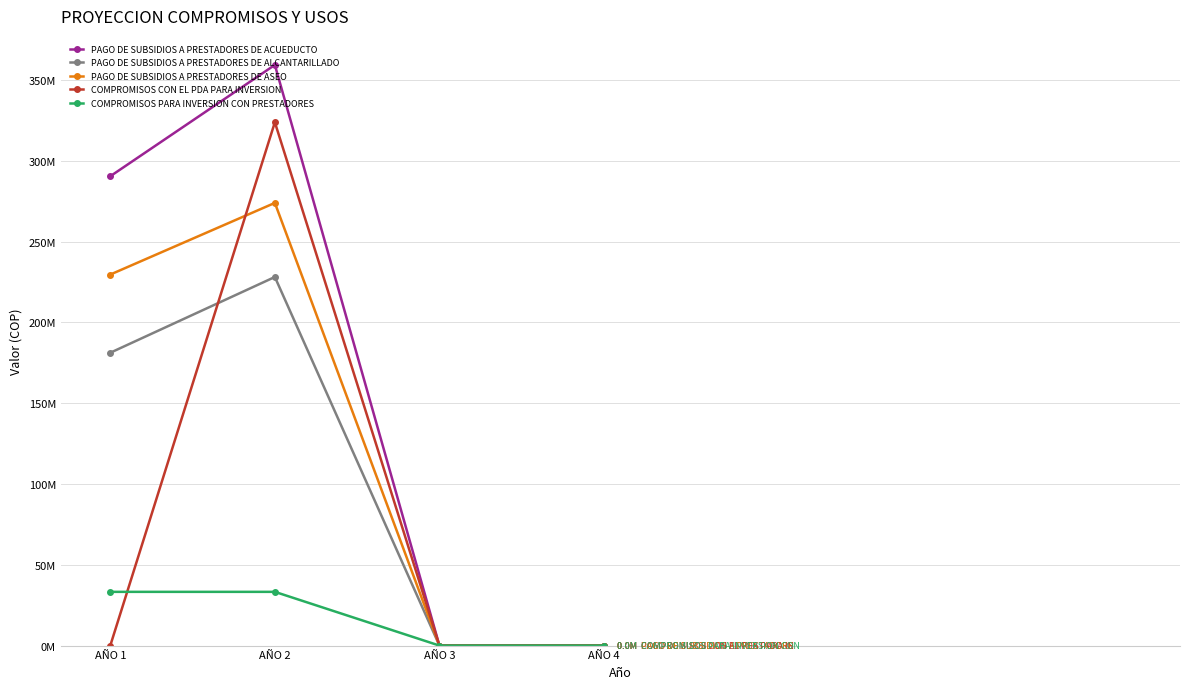

True or false: PAGO DE SUBSIDIOS A PRESTADORES DE ASEO has more than 0 interior local peaks.

True